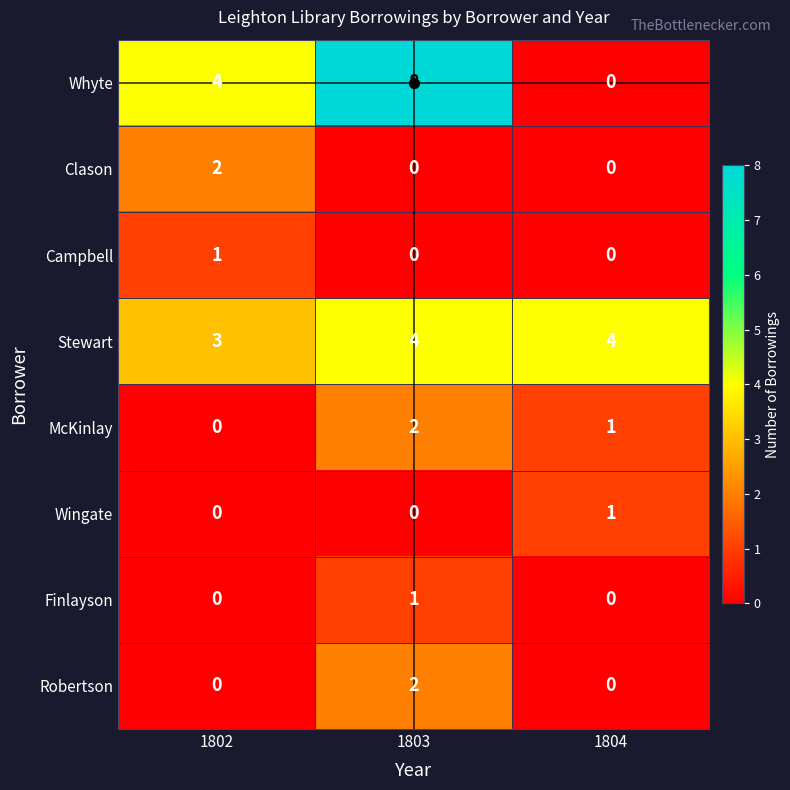

Which series has the largest range (max minus min)?

Whyte